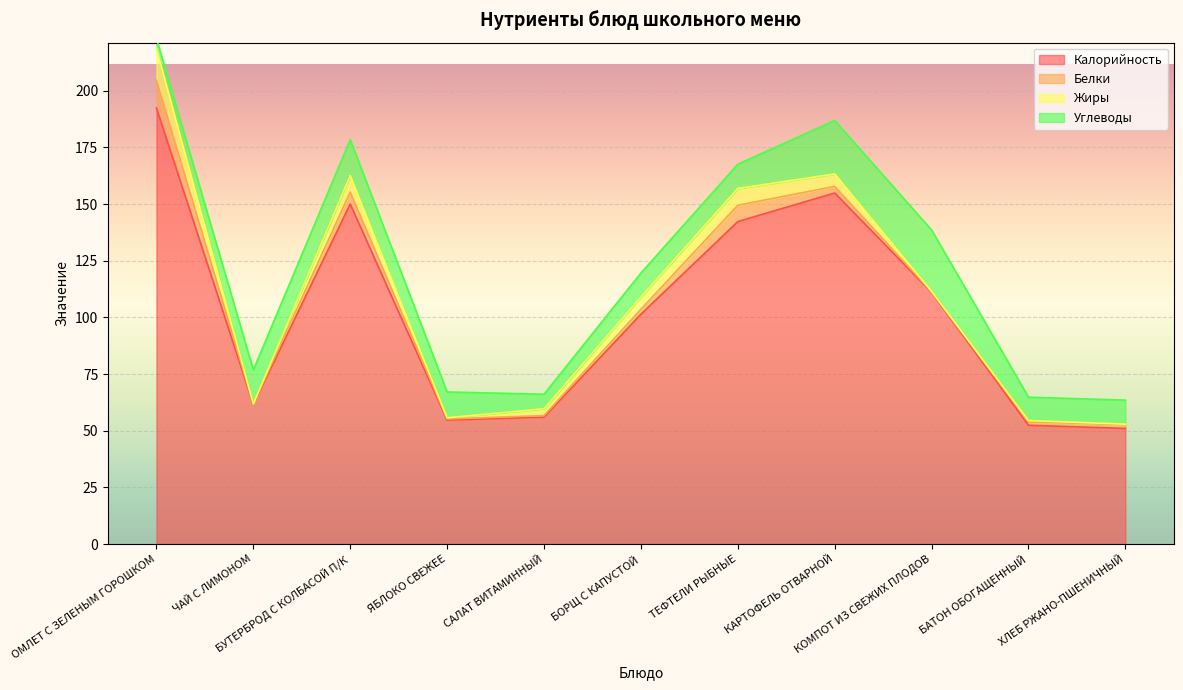

What is the label of the 8th point from the right?

ЯБЛОКО СВЕЖЕЕ